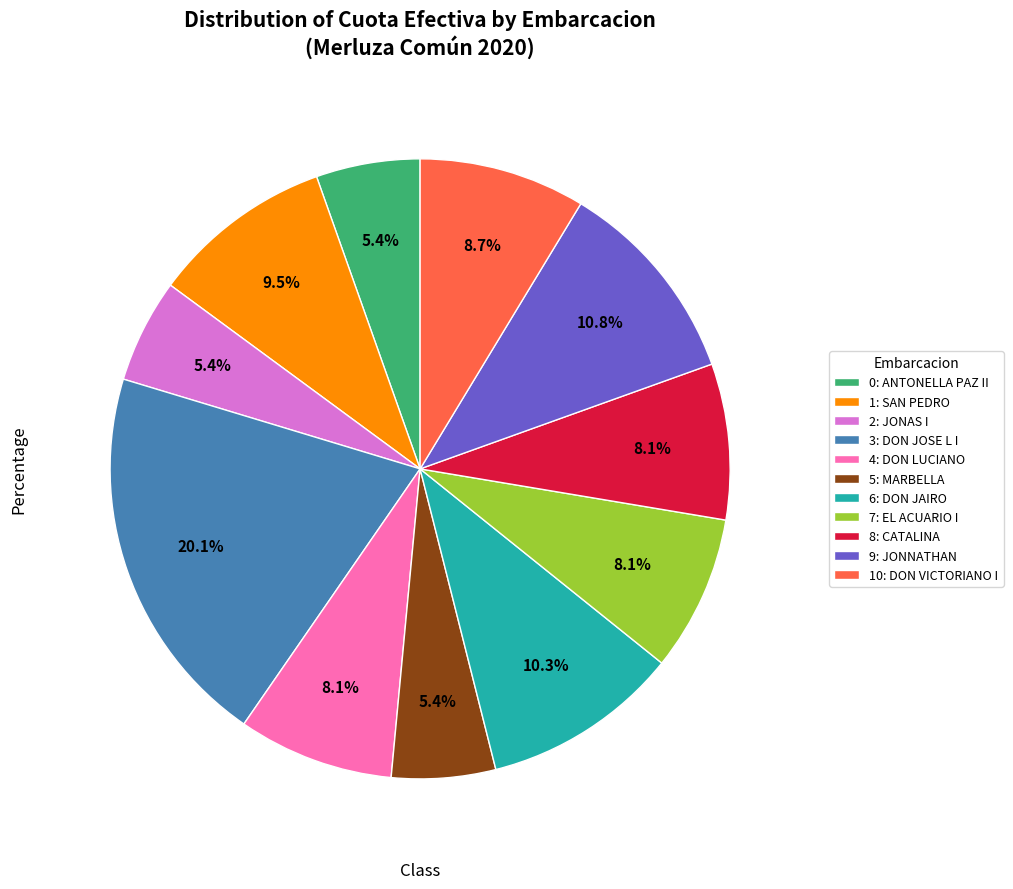

Approximately how many times larger is the value at 0: ANTONELLA PAZ II compared to 4: DON LUCIANO?

0.7